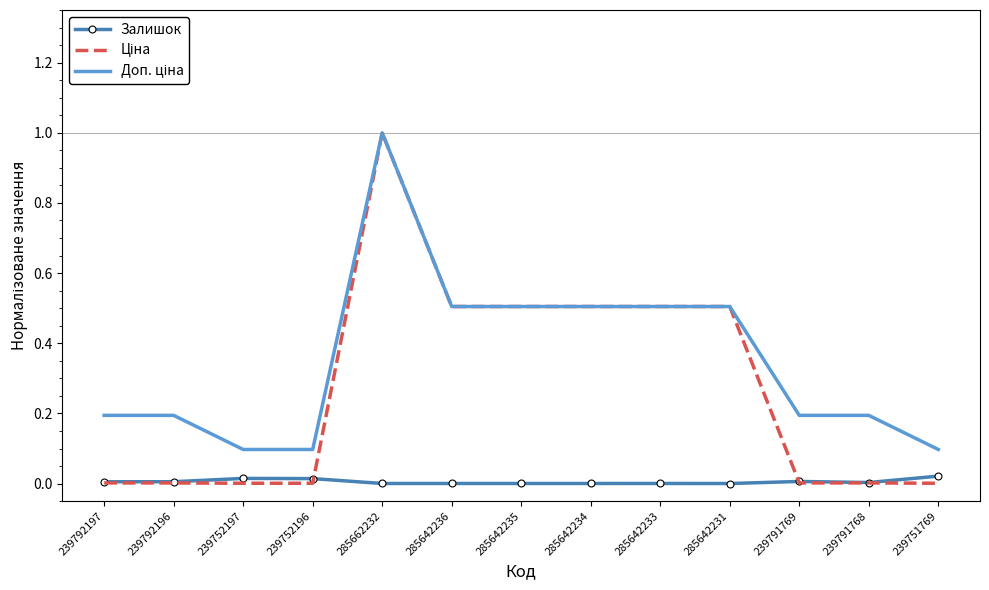

True or false: Залишок has a value of 0.0 at 239792197.

True